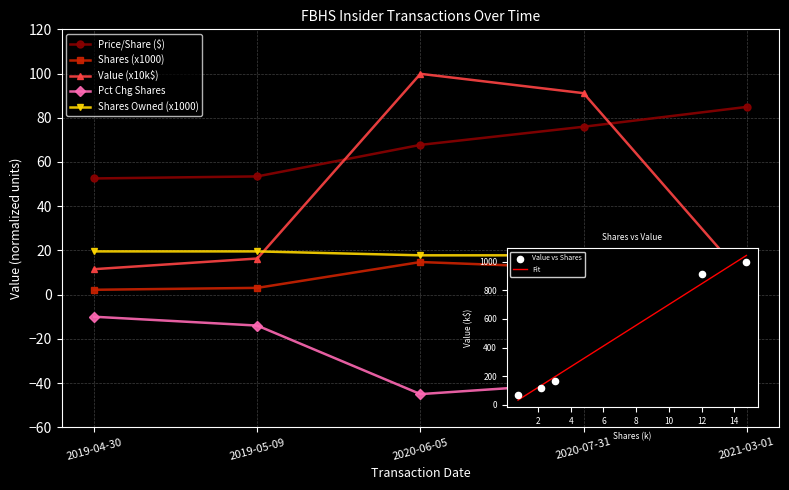

Between 2019-05-09 and 2021-03-01, which series saw the biggest shift?

Price/Share ($)